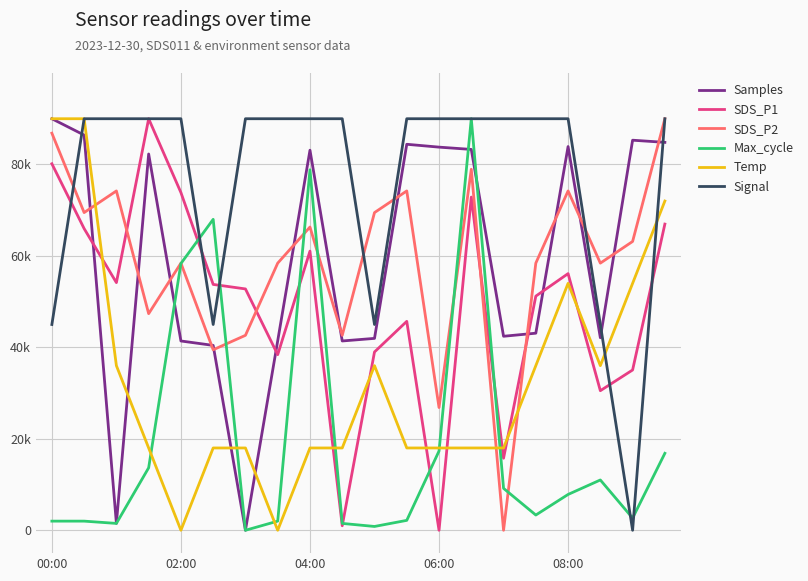

How many times do Max_cycle and SDS_P1 cross each other?

6